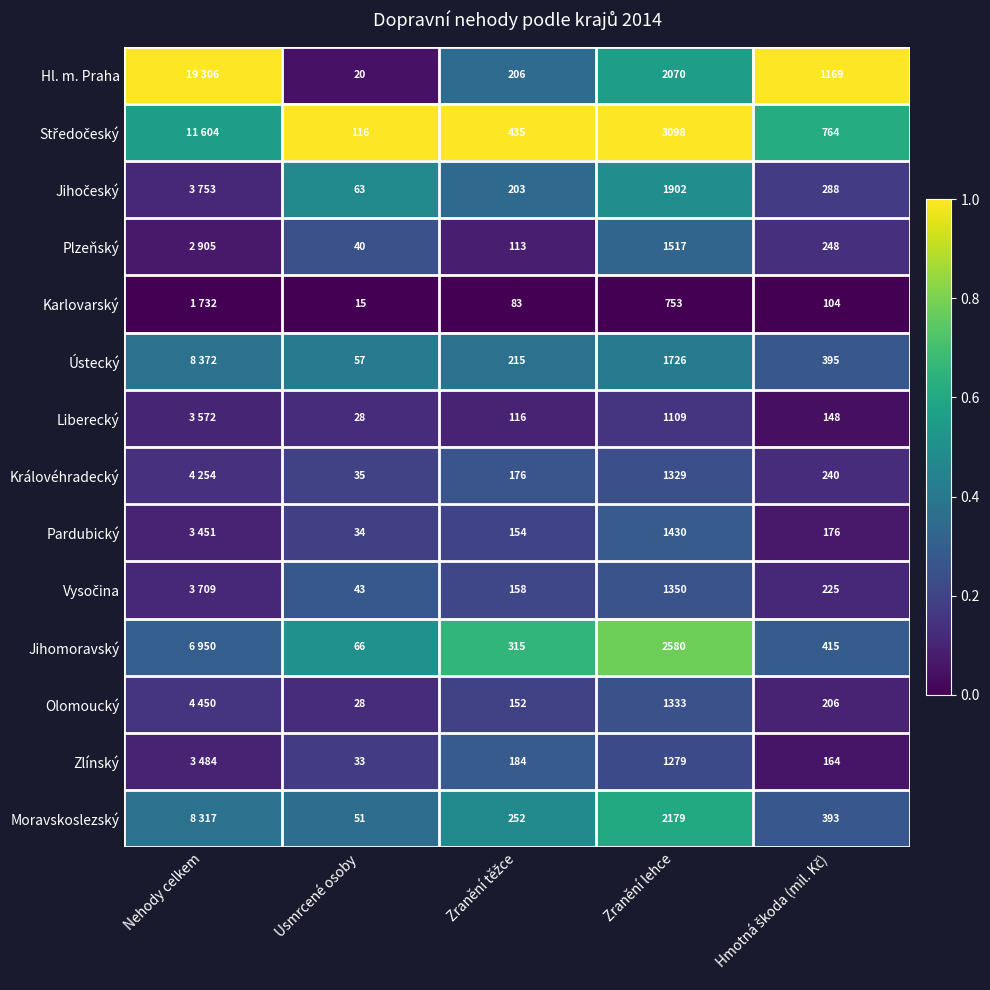

The value of Vysočina at Usmrcené osoby is 0.3. True or false?

True